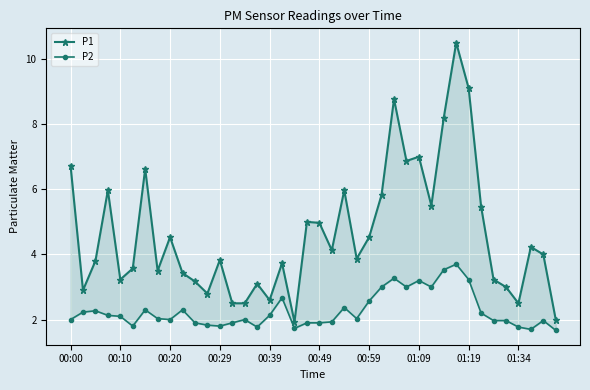

What is the difference between the maximum and second lowest values in the P2 series?

2.0